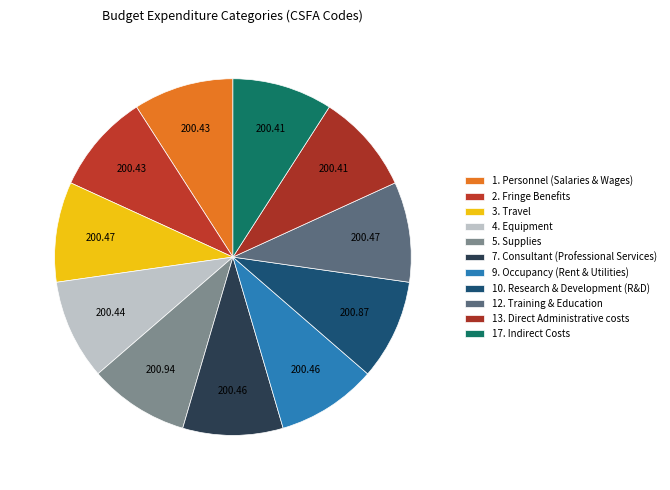

Does 10. Research & Development (R&D) represent more than half of the total?

No